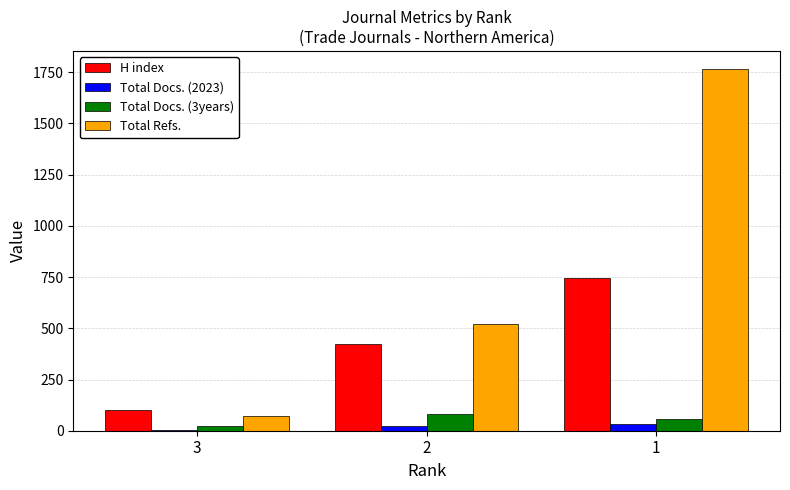

What is the maximum value for Total Refs.?

1766